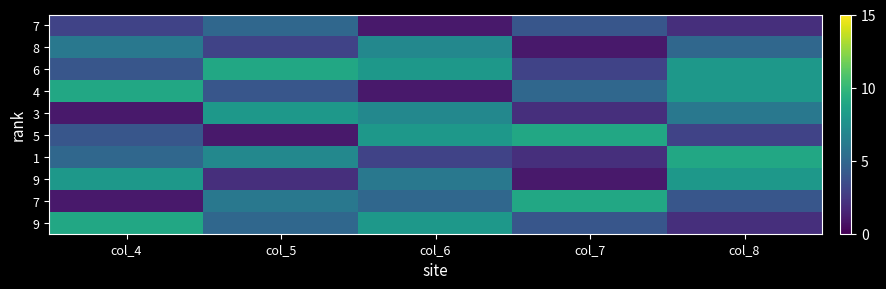

What is the spread (max minus min) of values at col_8?

7